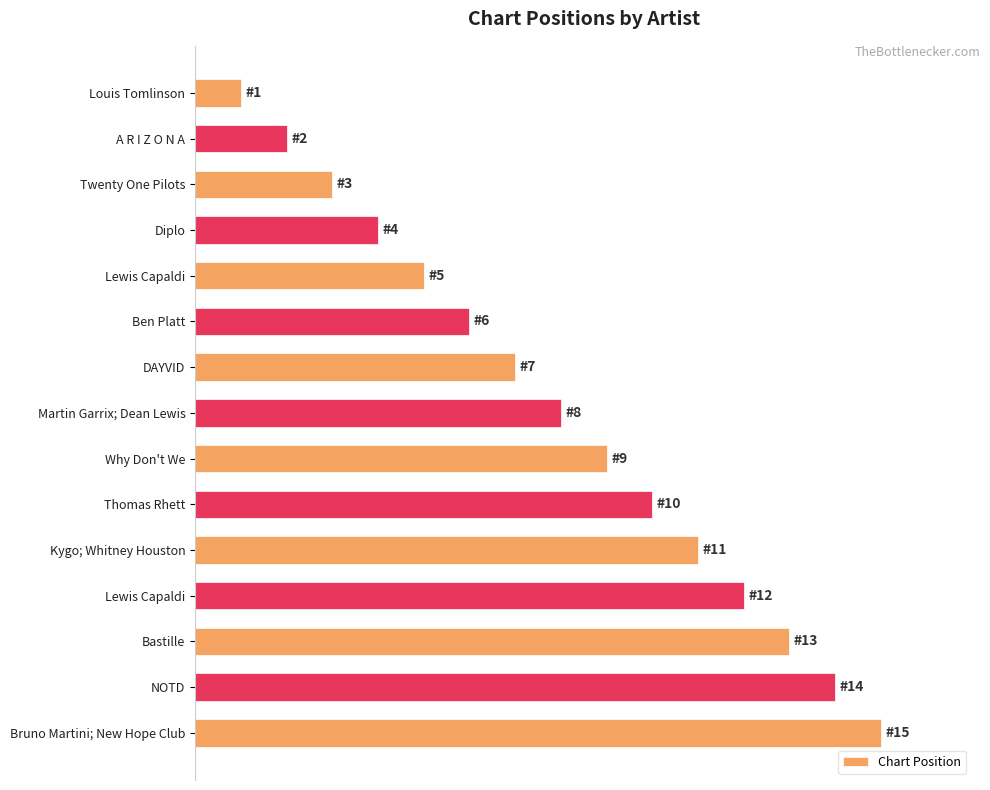

Are the bars horizontal?

Yes